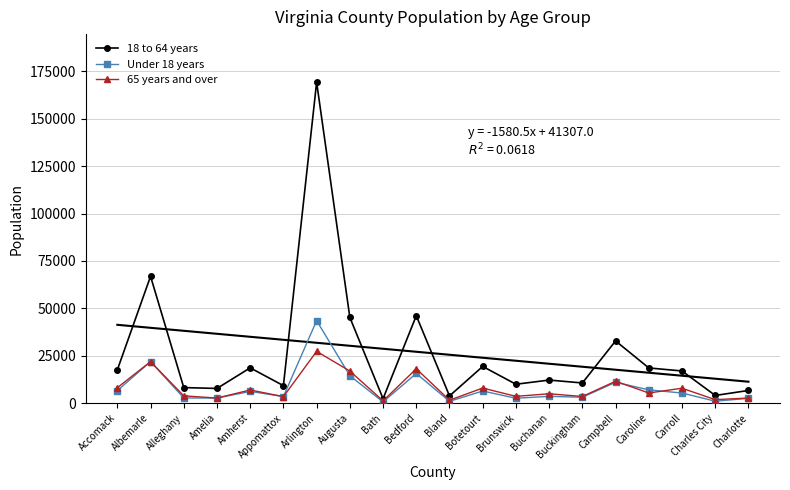

Where is the first local maximum for 65 years and over?

Albemarle